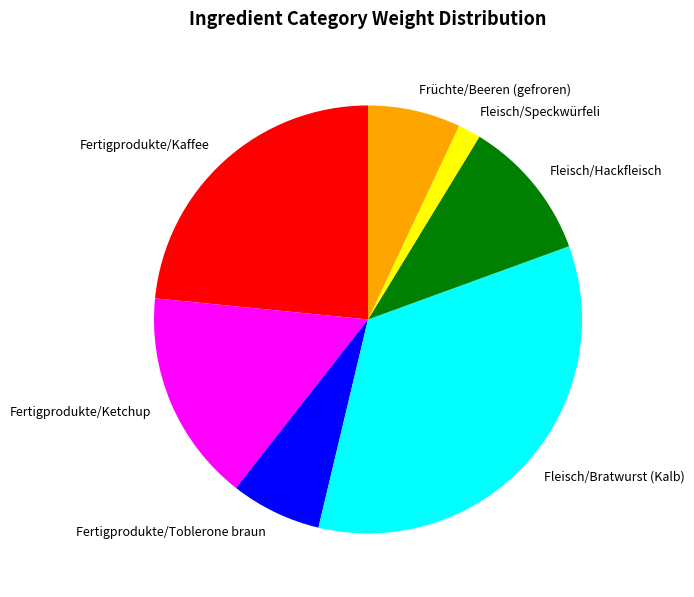

Does any single category account for the majority?

No